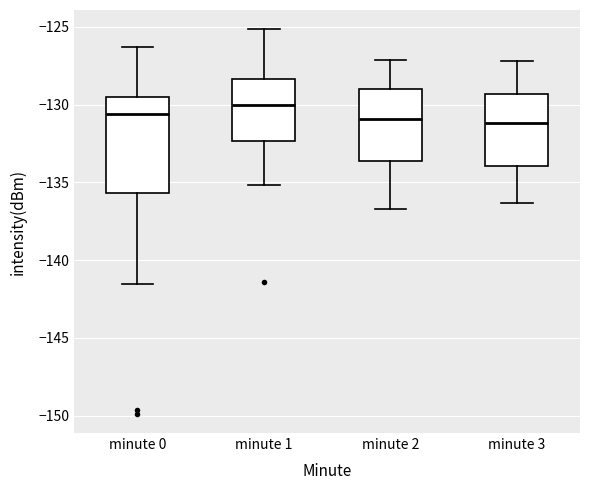

Reading left to right, read every box against the y-axis: the position of its median line, the range the box covers, and the ends of its whiskers. The values are not printed on the chart, so give them approximately, as read against the axis.

minute 0: median -130.5, box -135.5 to -129.5, whiskers -141.5 to -126.5
minute 1: median -130.0, box -132.5 to -128.5, whiskers -135.0 to -125.0
minute 2: median -131.0, box -133.5 to -129.0, whiskers -136.5 to -127.0
minute 3: median -131.0, box -134.0 to -129.5, whiskers -136.5 to -127.0